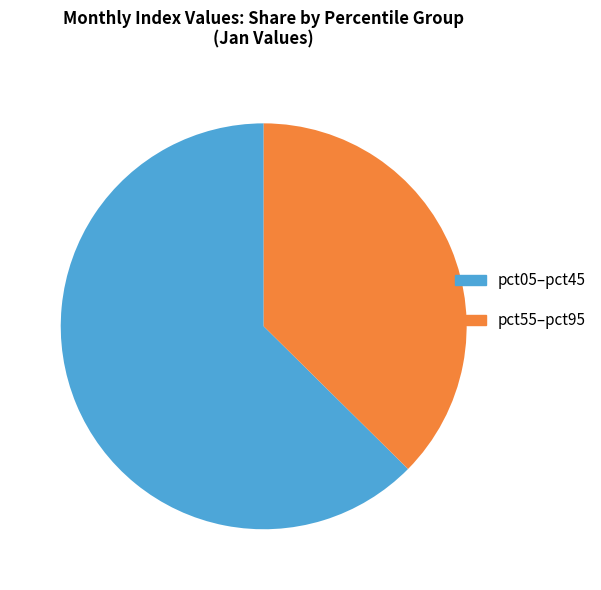

Which slice represents more than half of the pie?

pct05–pct45